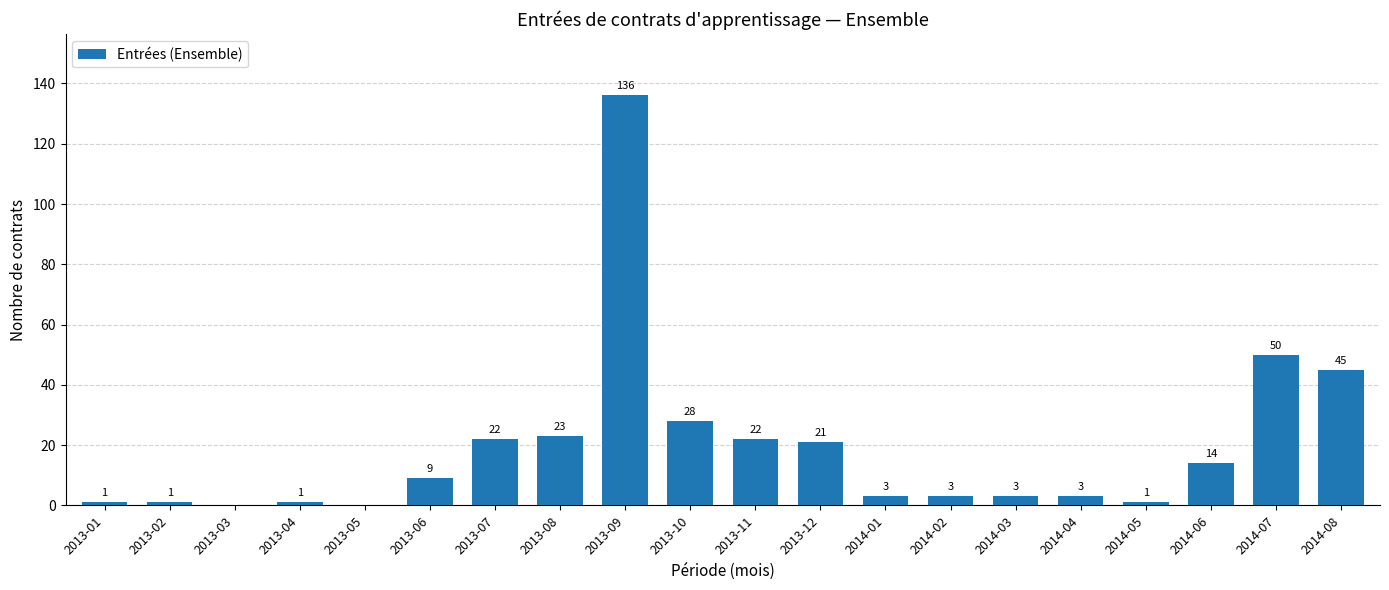

How many series are shown in this chart?

1